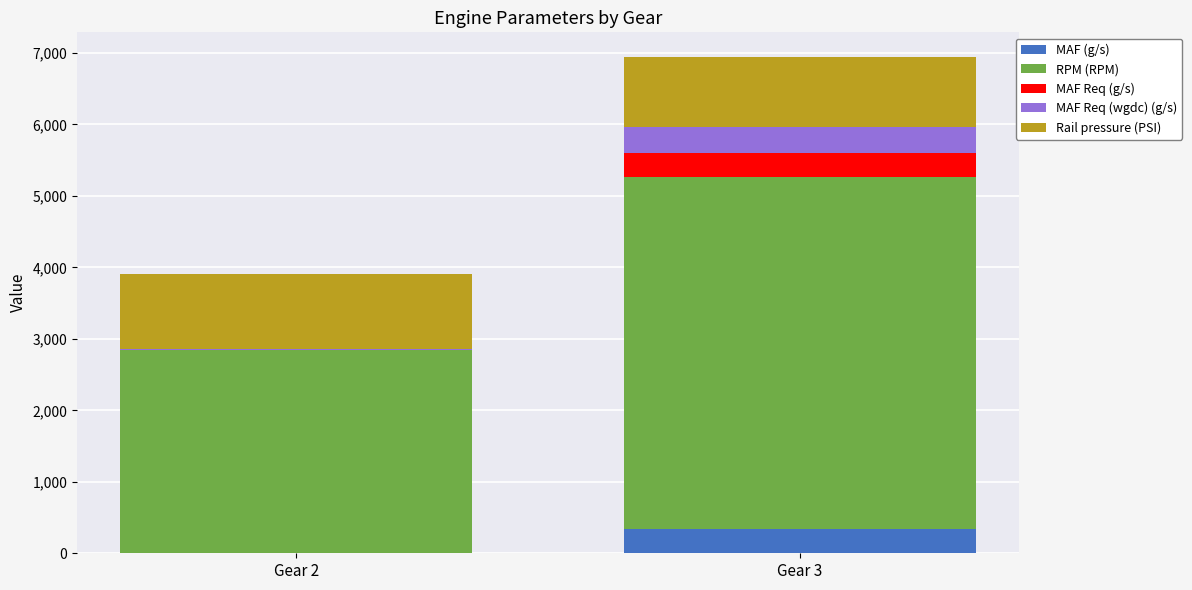

What is the sum of all MAF (g/s) values?

348.7